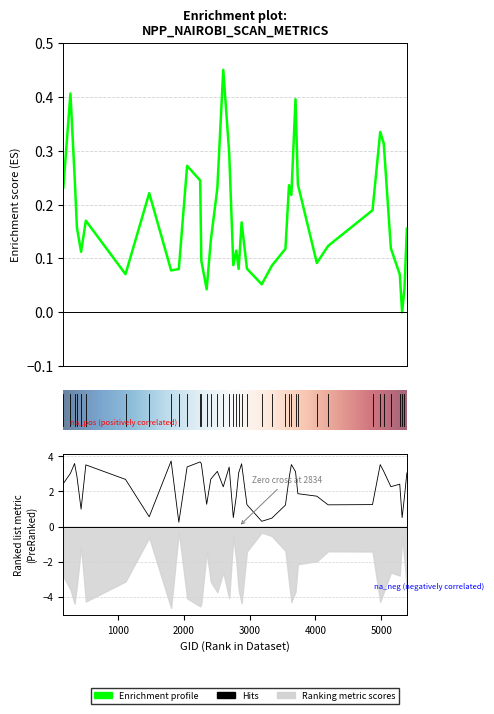

Where is the first local minimum for dnbrad?

440